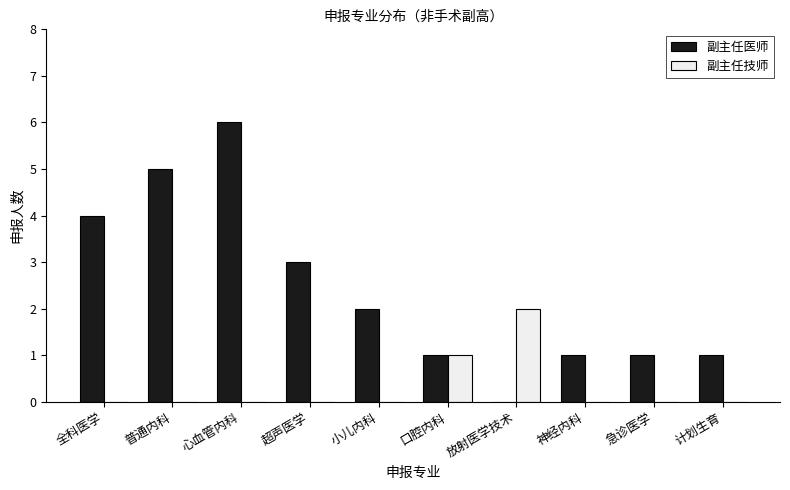

Is it true that 副主任技师 equals 1 at 神经内科?

False